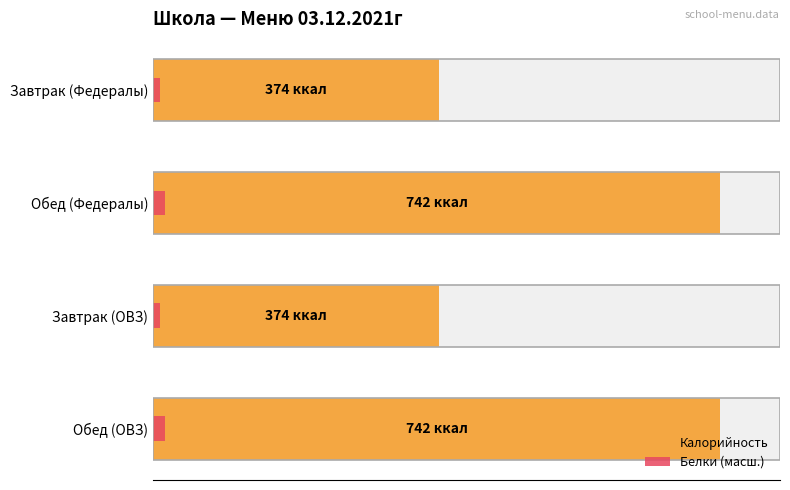

Between Завтрак (Федералы) and Обед (Федералы), which series saw the biggest shift?

Калорийность